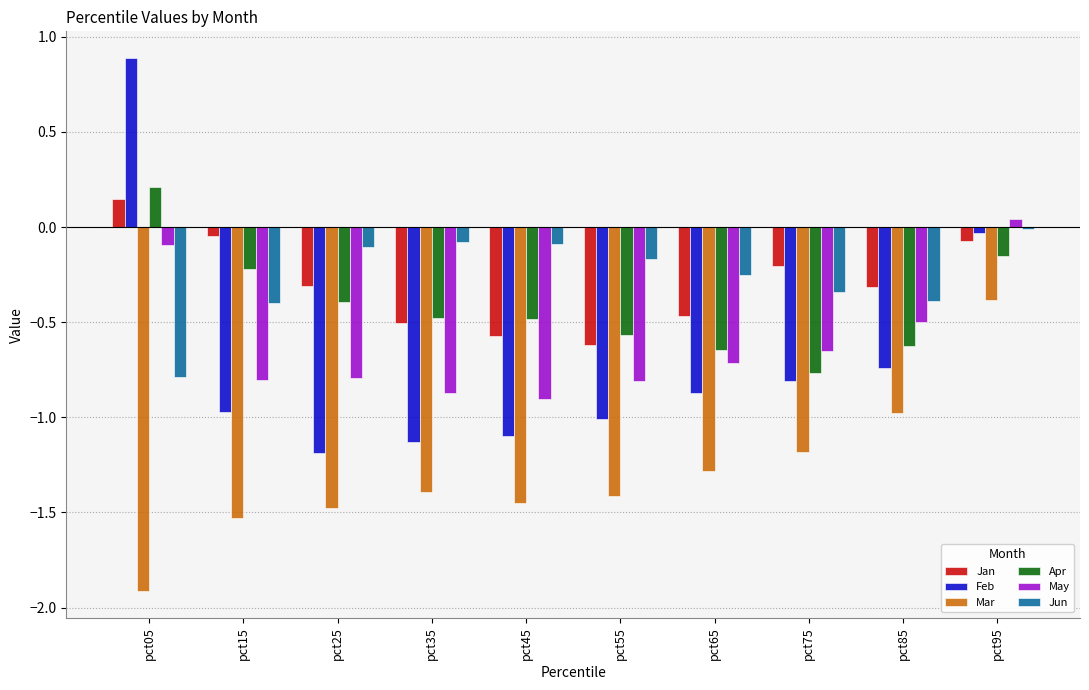

Which series has the widest spread of values?

Feb